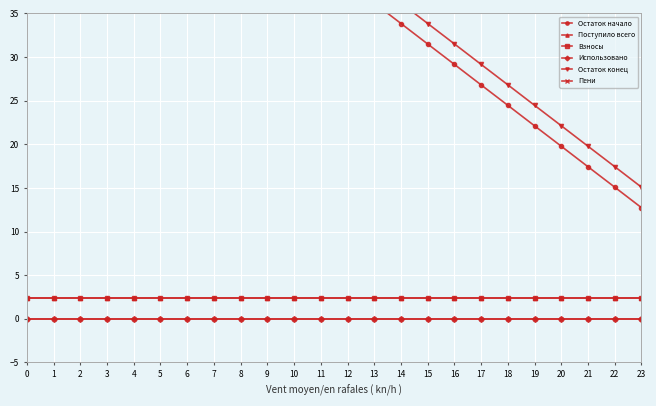

Which series has the largest range (max minus min)?

Остаток конец